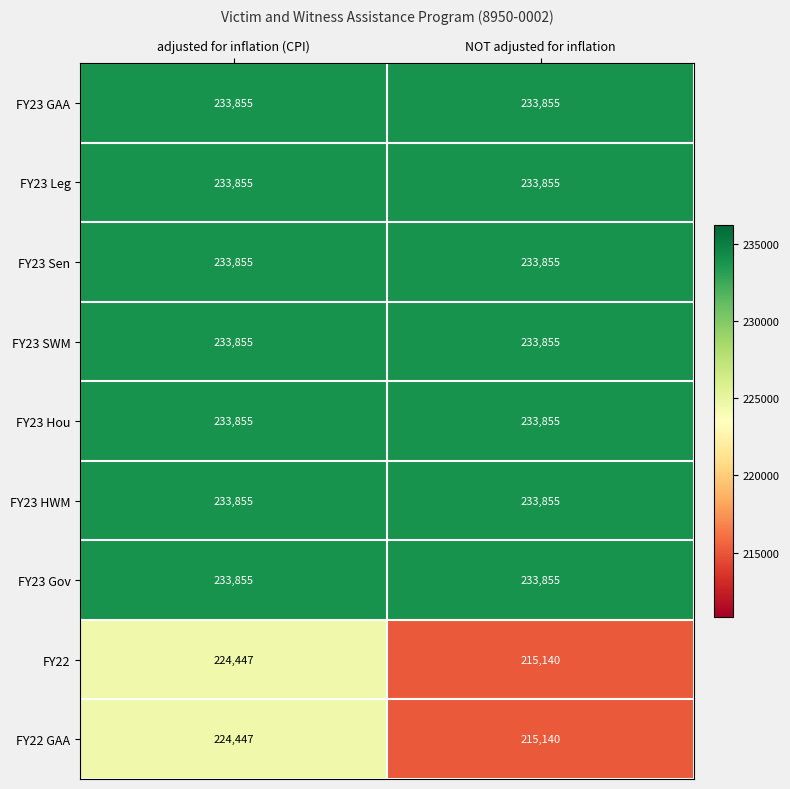

What value does the FY23 Hou series have at NOT adjusted for inflation?

233855